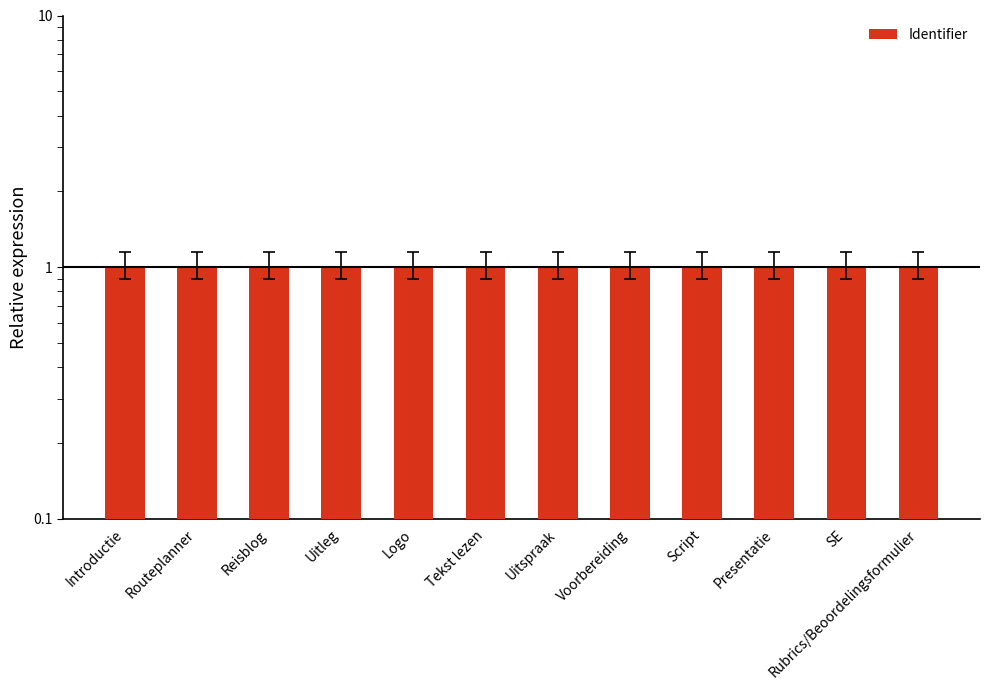

Reading right to left, extract all data points from this chart.

Rubrics/Beoordelingsformulier=1.0	SE=1.0	Presentatie=1.0	Script=1.0	Voorbereiding=1.0	Uitspraak=1.0	Tekst lezen=1.0	Logo=1.0	Uitleg=1.0	Reisblog=1.0	Routeplanner=1.0	Introductie=1.0